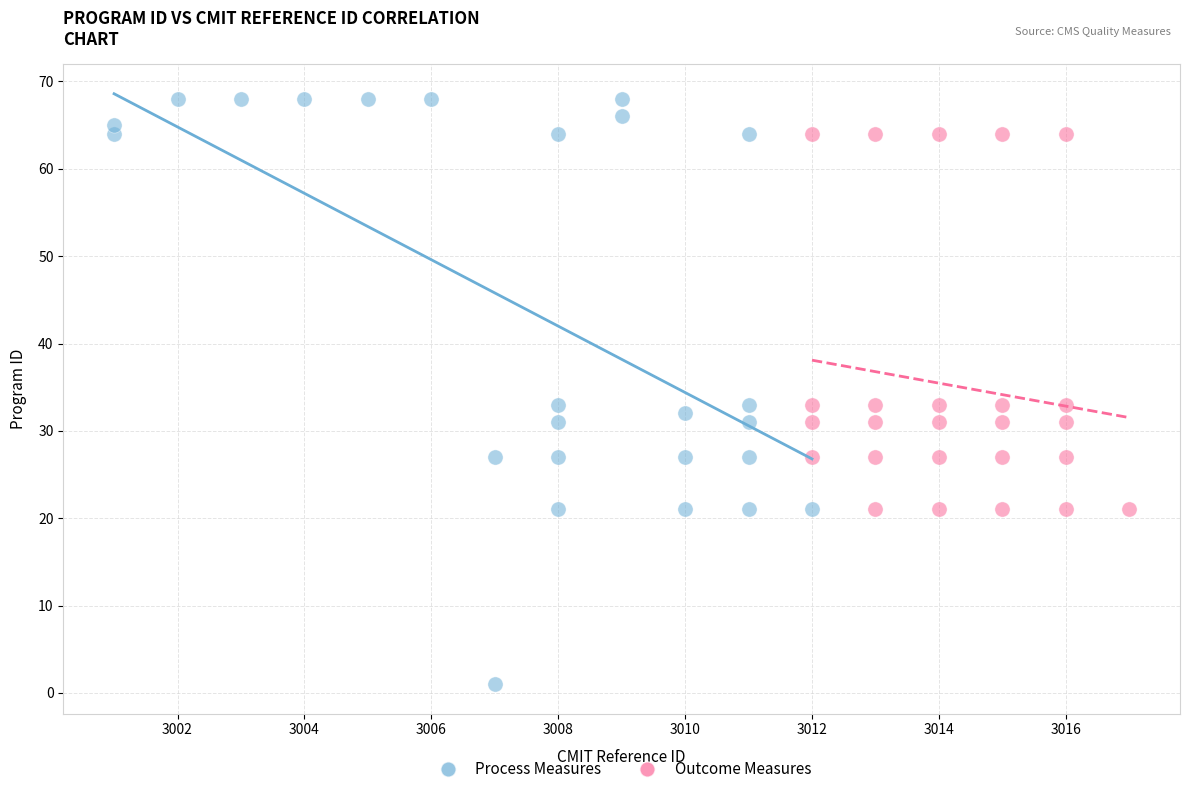

Which series has the widest spread of Y values?

Process Measures